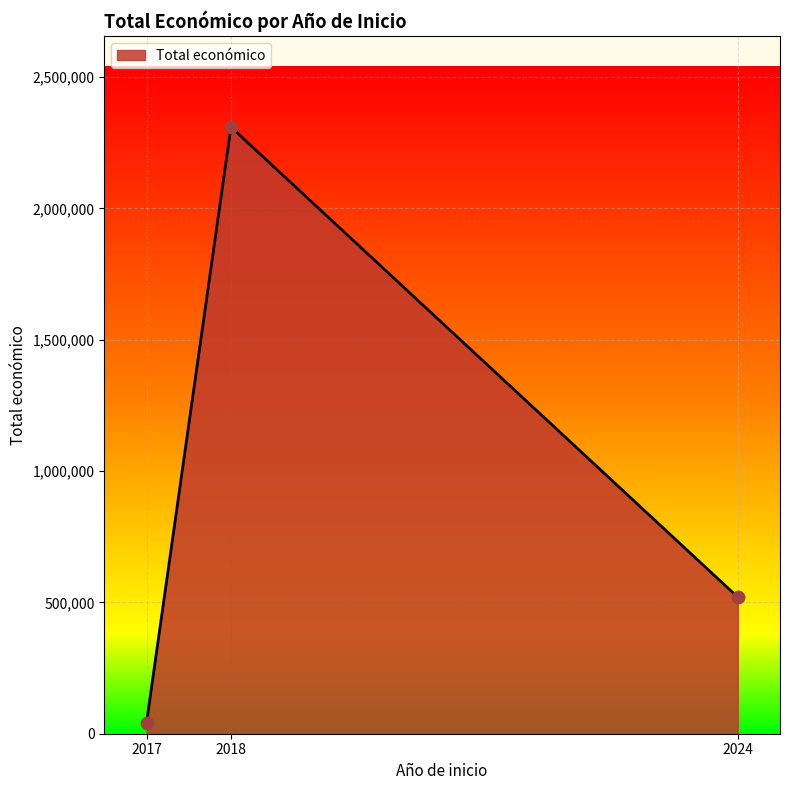

Which has a higher value, 2017 or 2024?

2024